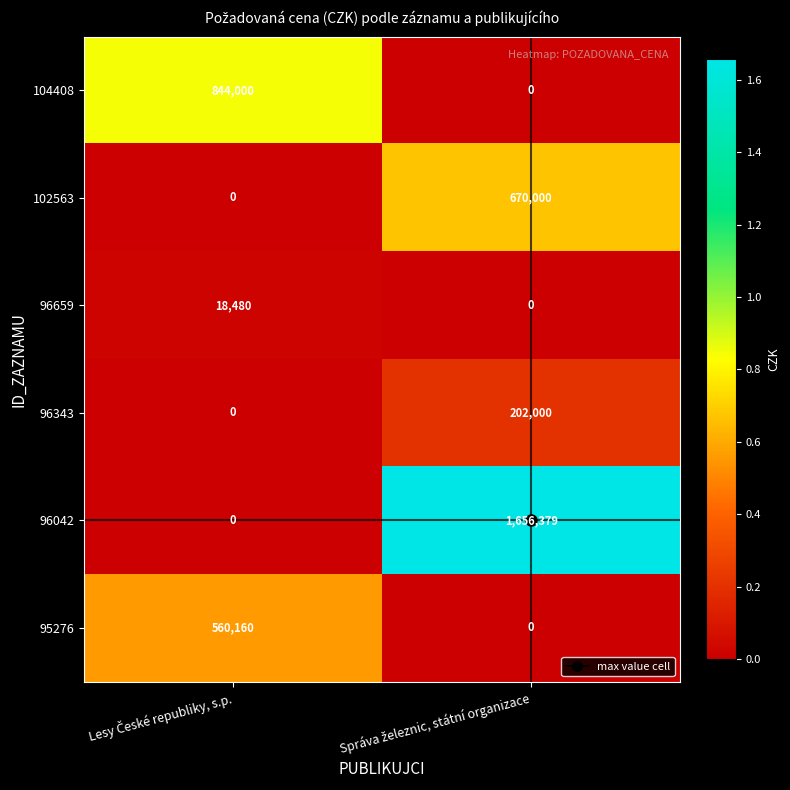

What is the difference between the maximum and minimum values in the 104408 series?

844000